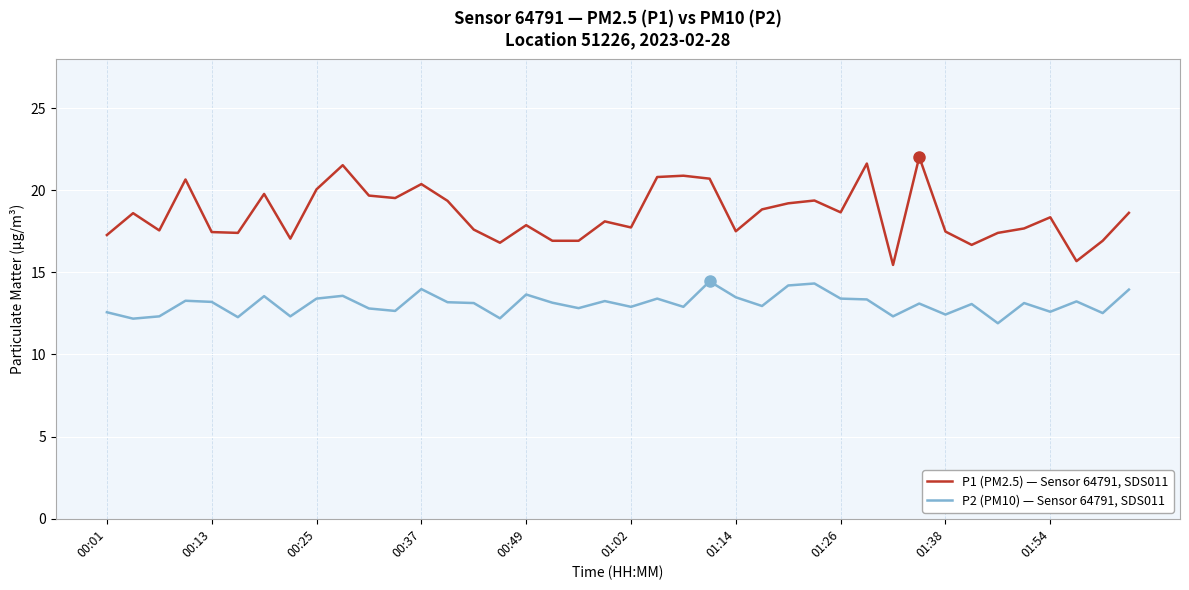

At how many categories does at least one series exceed 13?

40